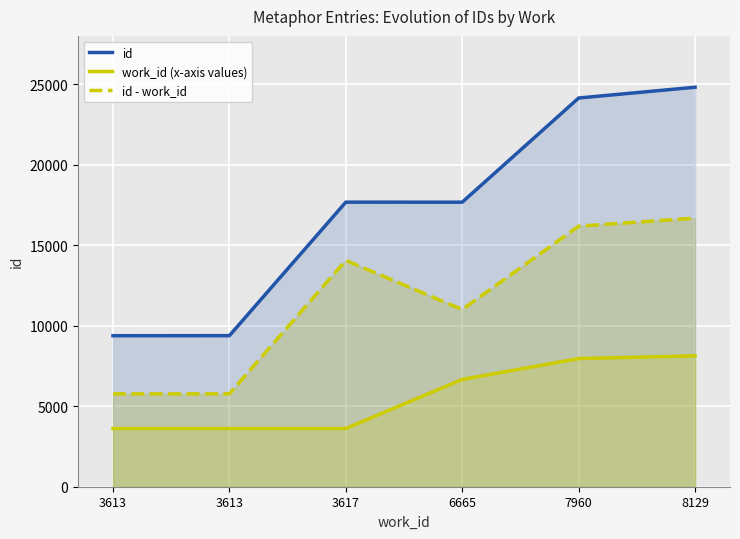

At which category is the sum across all series the highest?

8129